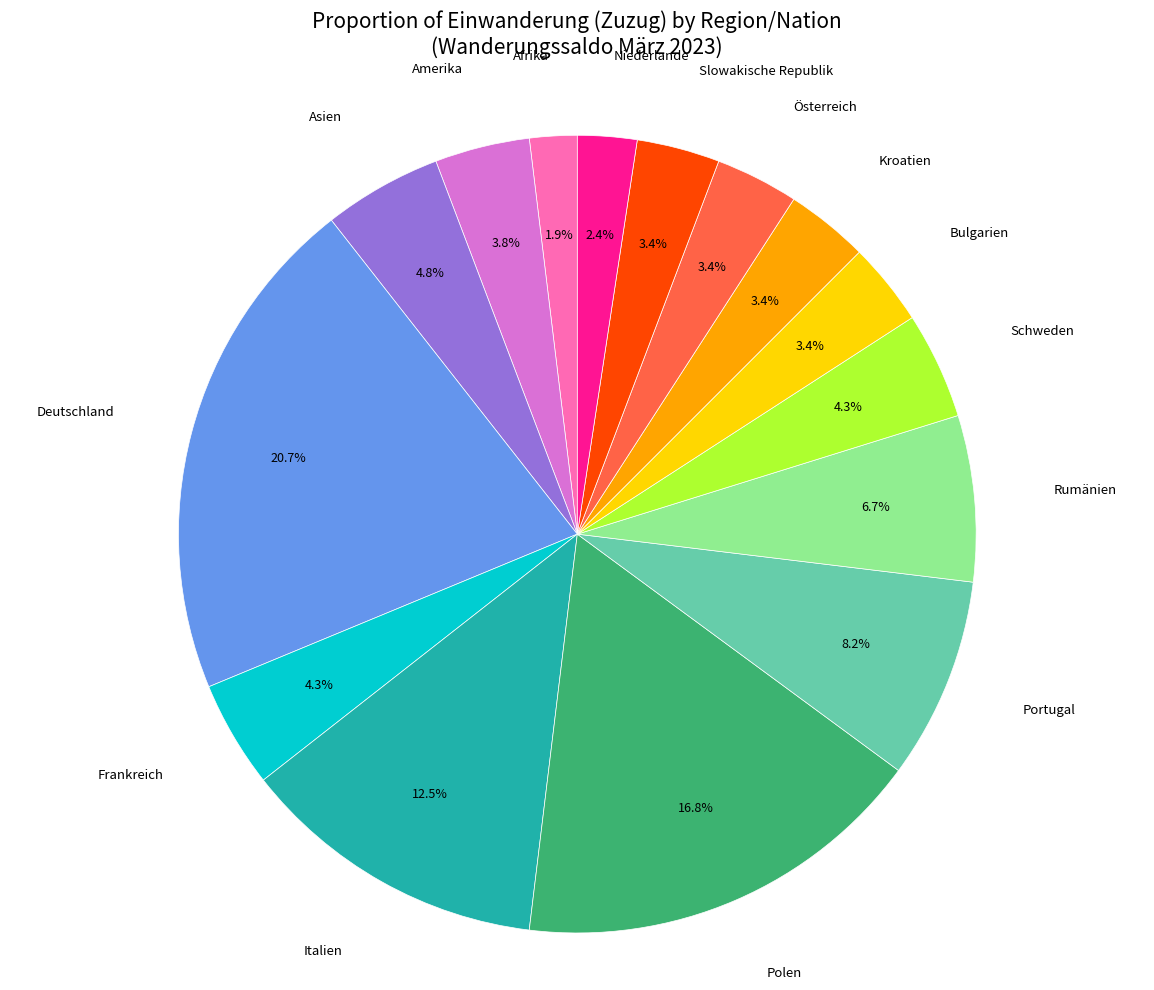

Which has a higher value, Portugal or Amerika?

Portugal